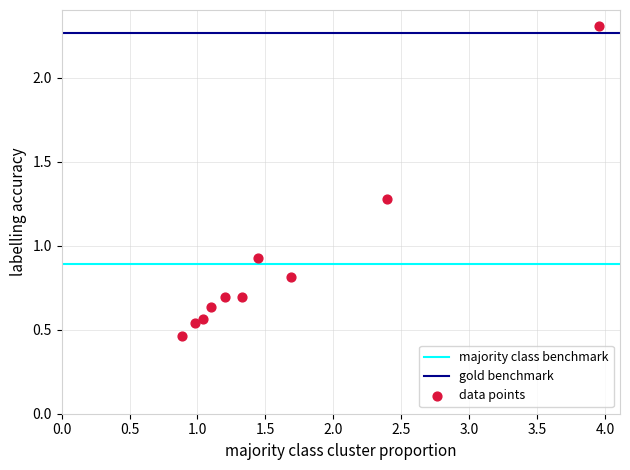

What is the average X value?

1.6